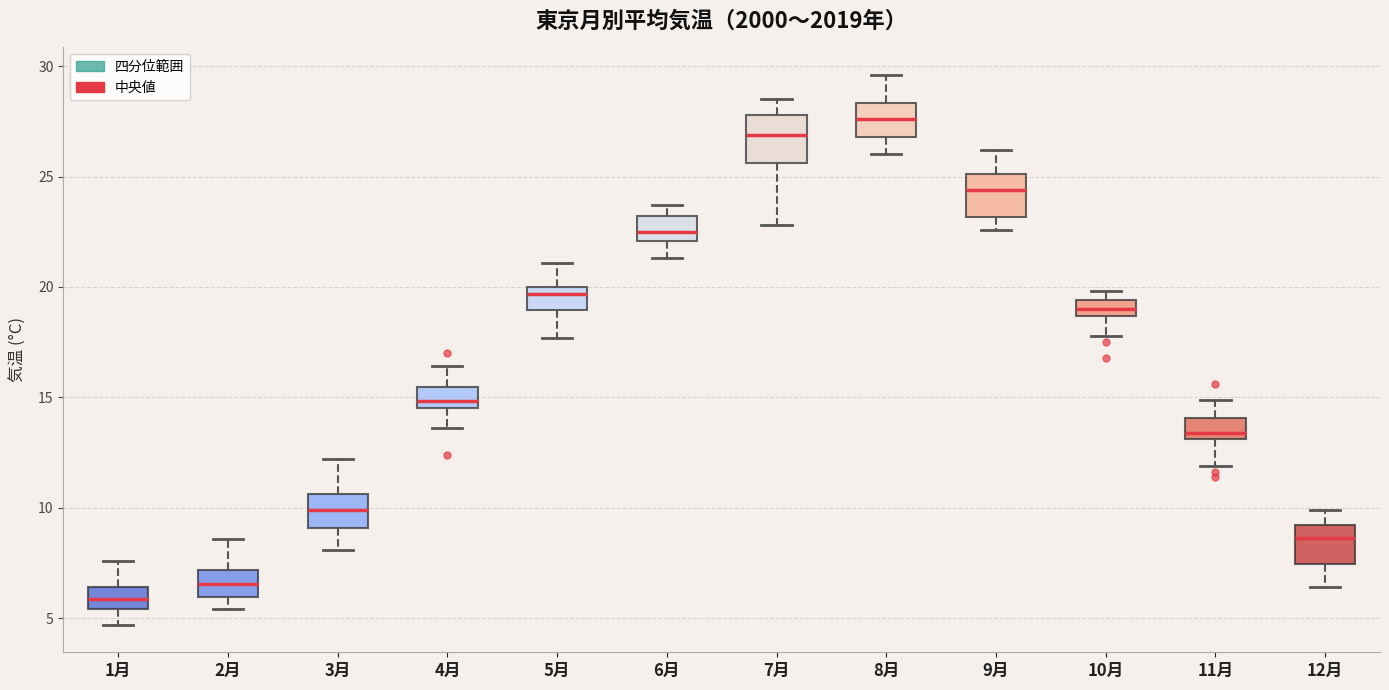

Where is the upper edge of the box for 8月 on the y-axis? The values are not printed on the chart, so give them approximately, as read against the axis.

28.5